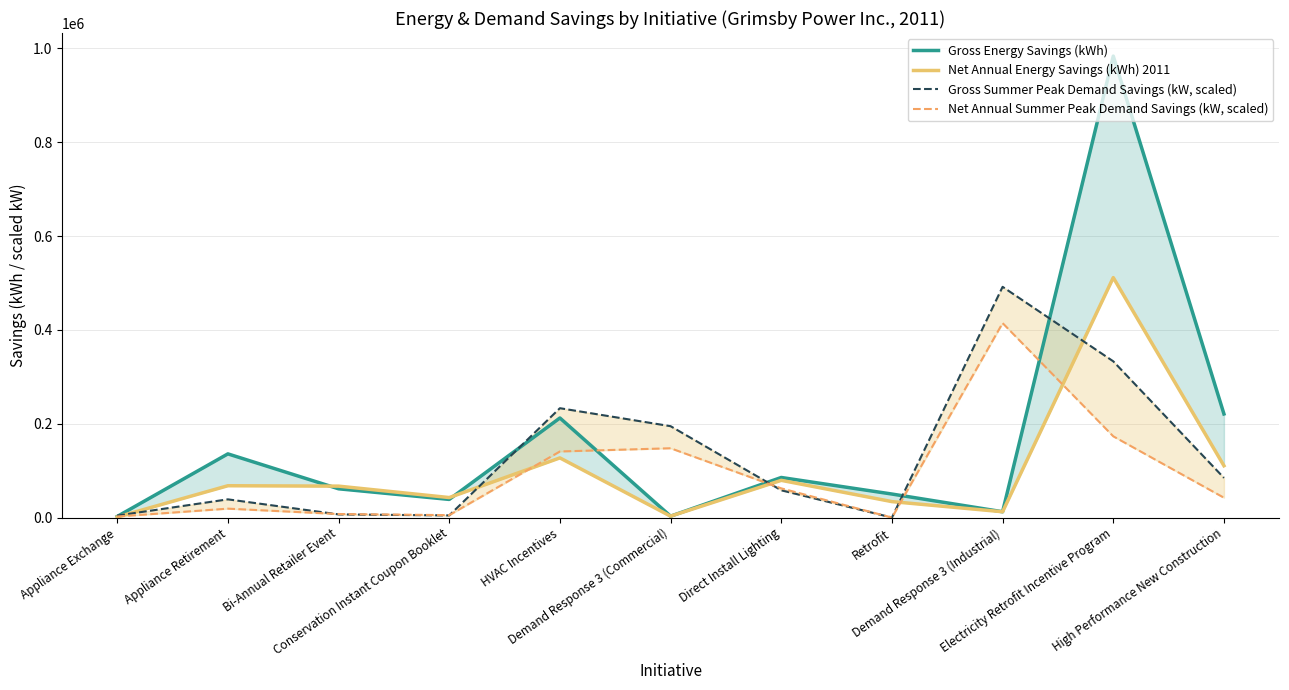

Reading left to right, list all the values displayed in this chart.

Gross Energy Savings (kWh): Appliance Exchange=2288.5	Appliance Retirement=135739.5	Bi-Annual Retailer Event=61308.7	Conservation Instant Coupon Booklet=38666.6	HVAC Incentives=212251.6	Demand Response 3 (Commercial)=2931.7	Direct Install Lighting=85415.6	Retrofit=50132.4	Demand Response 3 (Industrial)=12367.3	Electricity Retrofit Incentive Program=983622.1	High Performance New Construction=220828.2
Net Annual Energy Savings (kWh) 2011: Appliance Exchange=1179.4	Appliance Retirement=67825.5	Bi-Annual Retailer Event=66979.8	Conservation Instant Coupon Booklet=42622.5	HVAC Incentives=127172.6	Demand Response 3 (Commercial)=2931.7	Direct Install Lighting=79311.7	Retrofit=33991.8	Demand Response 3 (Industrial)=12367.3	Electricity Retrofit Incentive Program=511483.5	High Performance New Construction=110414.1
Gross Summer Peak Demand Savings (kW, scaled): Appliance Exchange=4194.8	Appliance Retirement=38808.6	Bi-Annual Retailer Event=6743.6	Conservation Instant Coupon Booklet=4552.4	HVAC Incentives=233100.4	Demand Response 3 (Commercial)=194757.2	Direct Install Lighting=58125.9	Retrofit=0.0	Demand Response 3 (Industrial)=491811.0	Electricity Retrofit Incentive Program=333010.6	High Performance New Construction=84583.9
Net Annual Summer Peak Demand Savings (kW, scaled): Appliance Exchange=2161.8	Appliance Retirement=18981.3	Bi-Annual Retailer Event=7539.3	Conservation Instant Coupon Booklet=5144.2	HVAC Incentives=140867.8	Demand Response 3 (Commercial)=147717.4	Direct Install Lighting=62242.3	Retrofit=0.0	Demand Response 3 (Industrial)=414478.7	Electricity Retrofit Incentive Program=173165.5	High Performance New Construction=42292.0